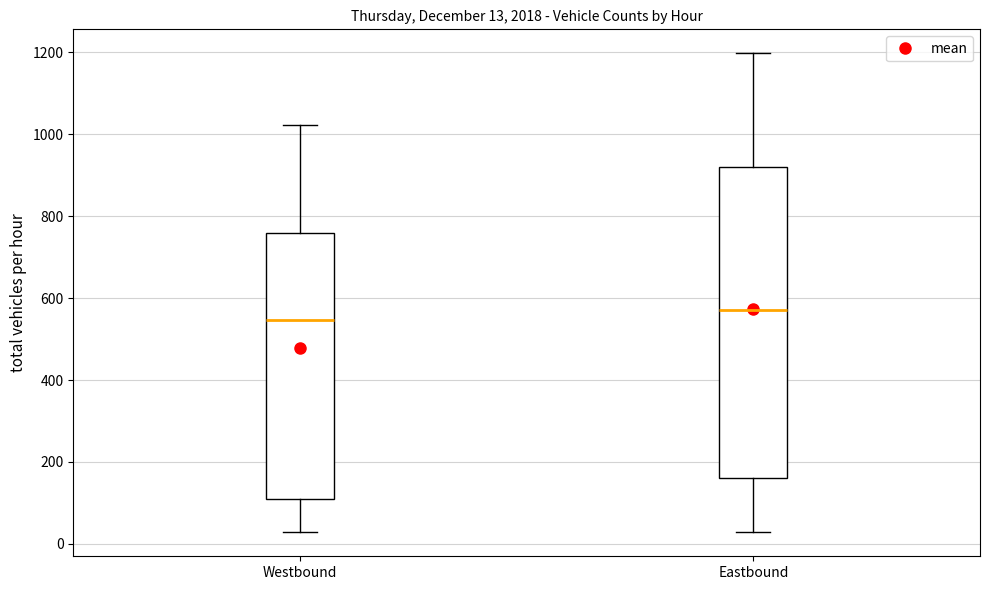

Comparing the boxes themselves (not the whiskers), which one is the tallest?

Eastbound